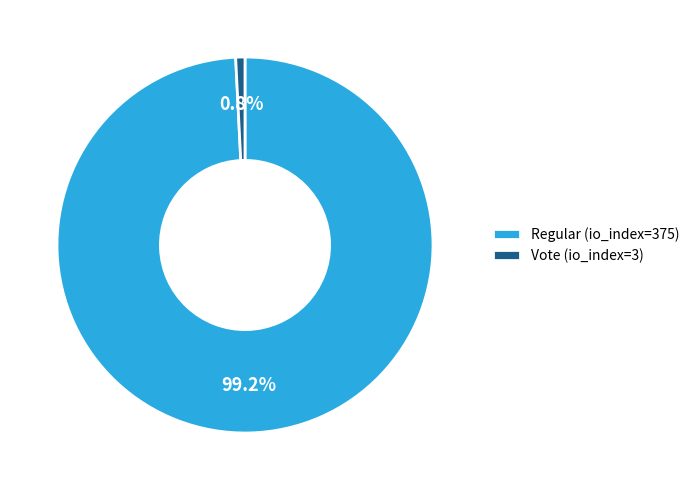

True or false: Regular (io_index=375) accounts for 90% of the total.

False